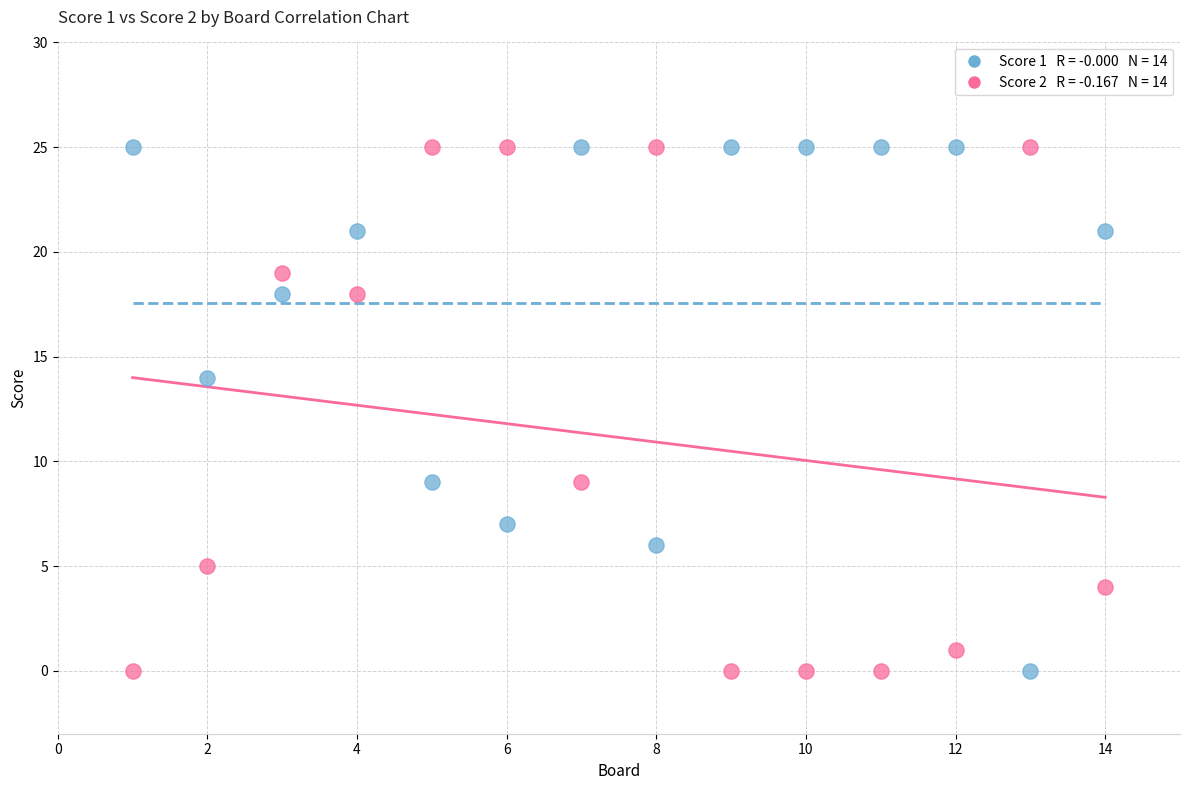

Across all data points, what is the range of Y values (max minus min)?

25